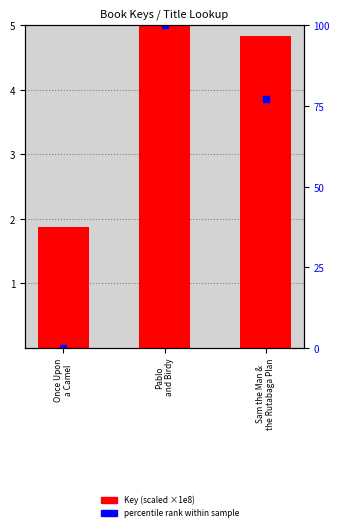

What is the difference between the highest and lowest values at Sam the Man &
the Rutabaga Plan?

72.3